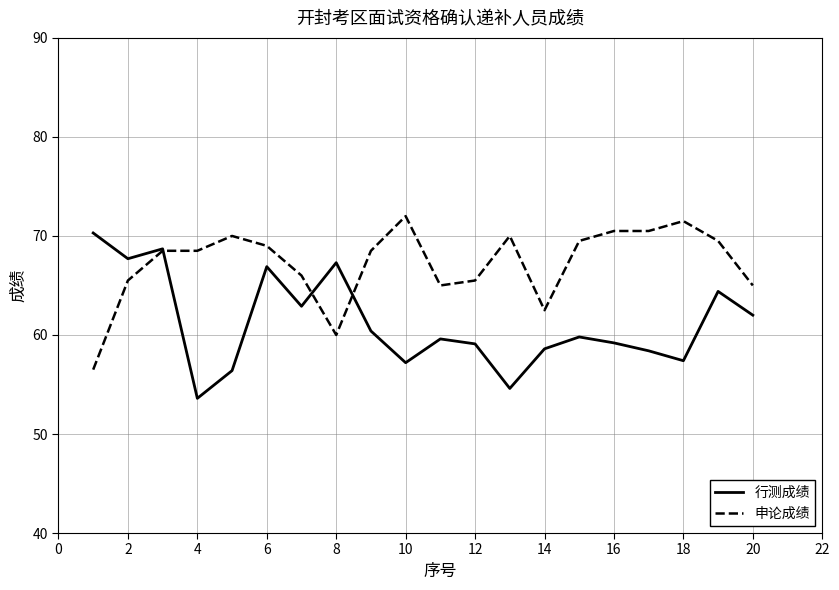

Rank the series by their average value, from highest to lowest.

申论成绩, 行测成绩